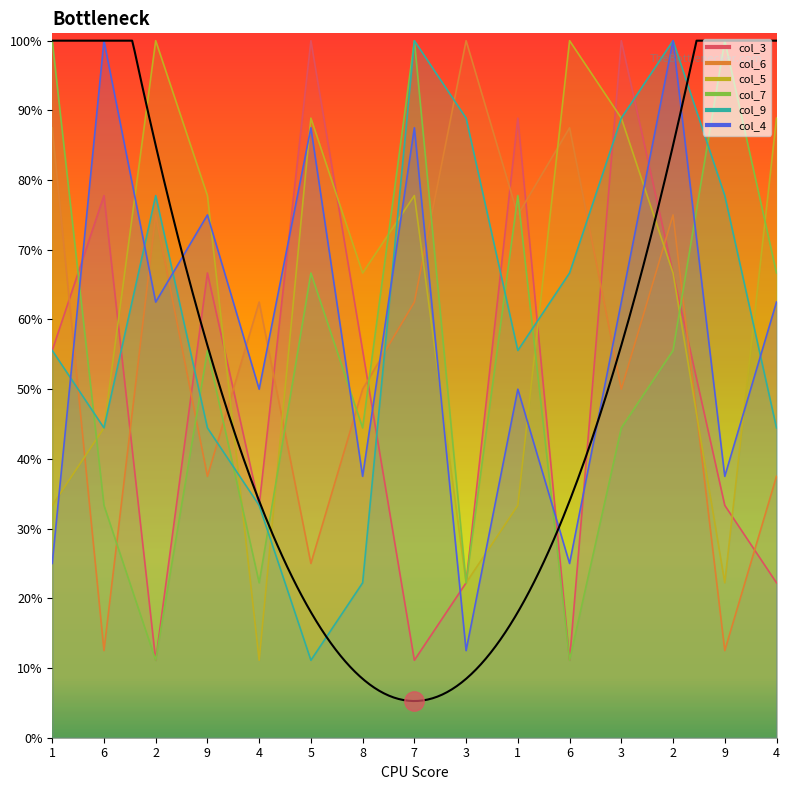

Which series has the largest total across all categories?

col_5